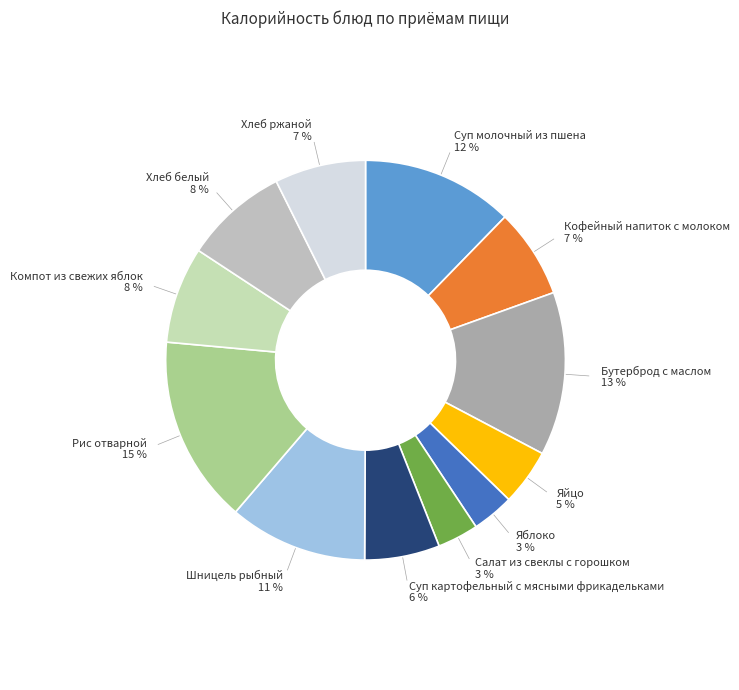

What is the largest slice in the pie chart?

Рис отварной